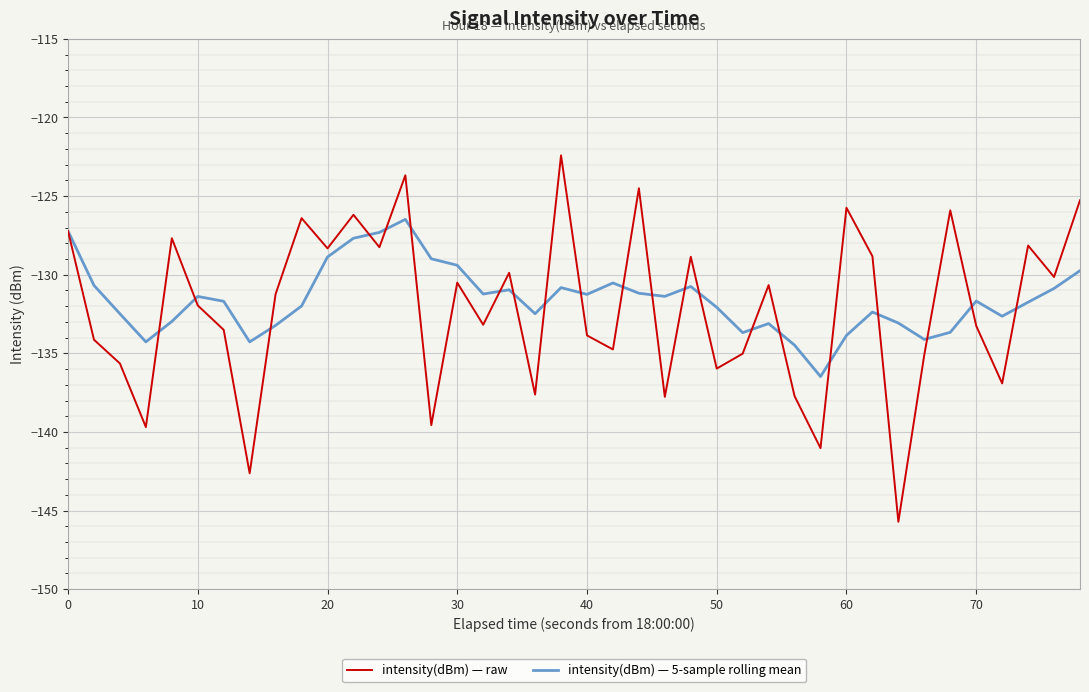

What are all the series names shown in the legend?

intensity(dBm) — raw, intensity(dBm) — 5-sample rolling mean